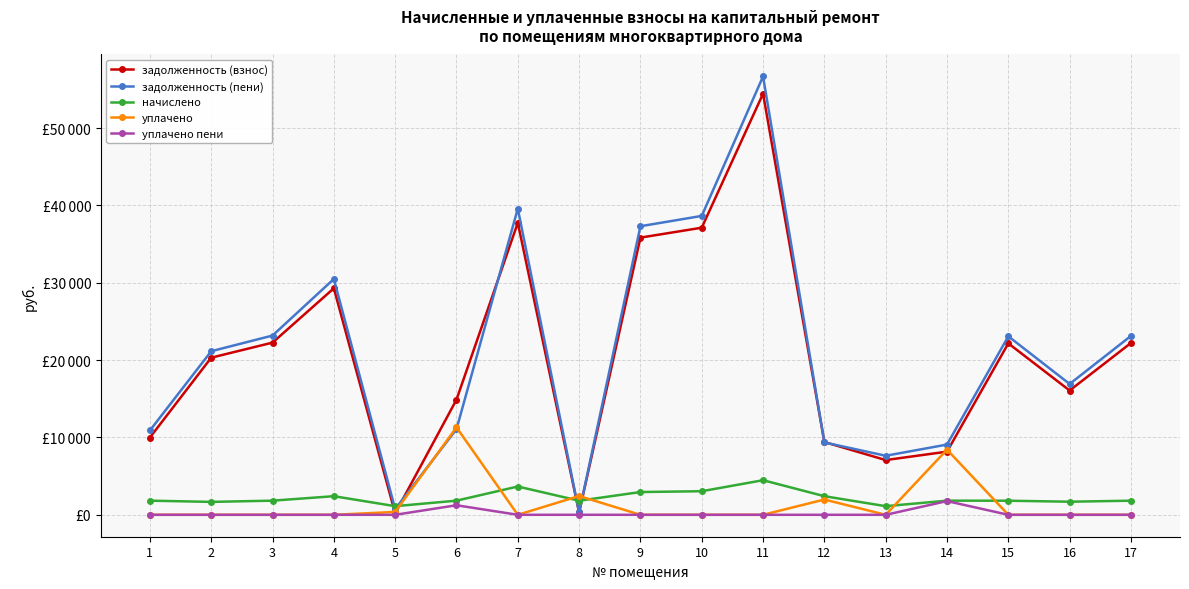

What are all the series names shown in the legend?

задолженность (взнос), задолженность (пени), начислено, уплачено, уплачено пени